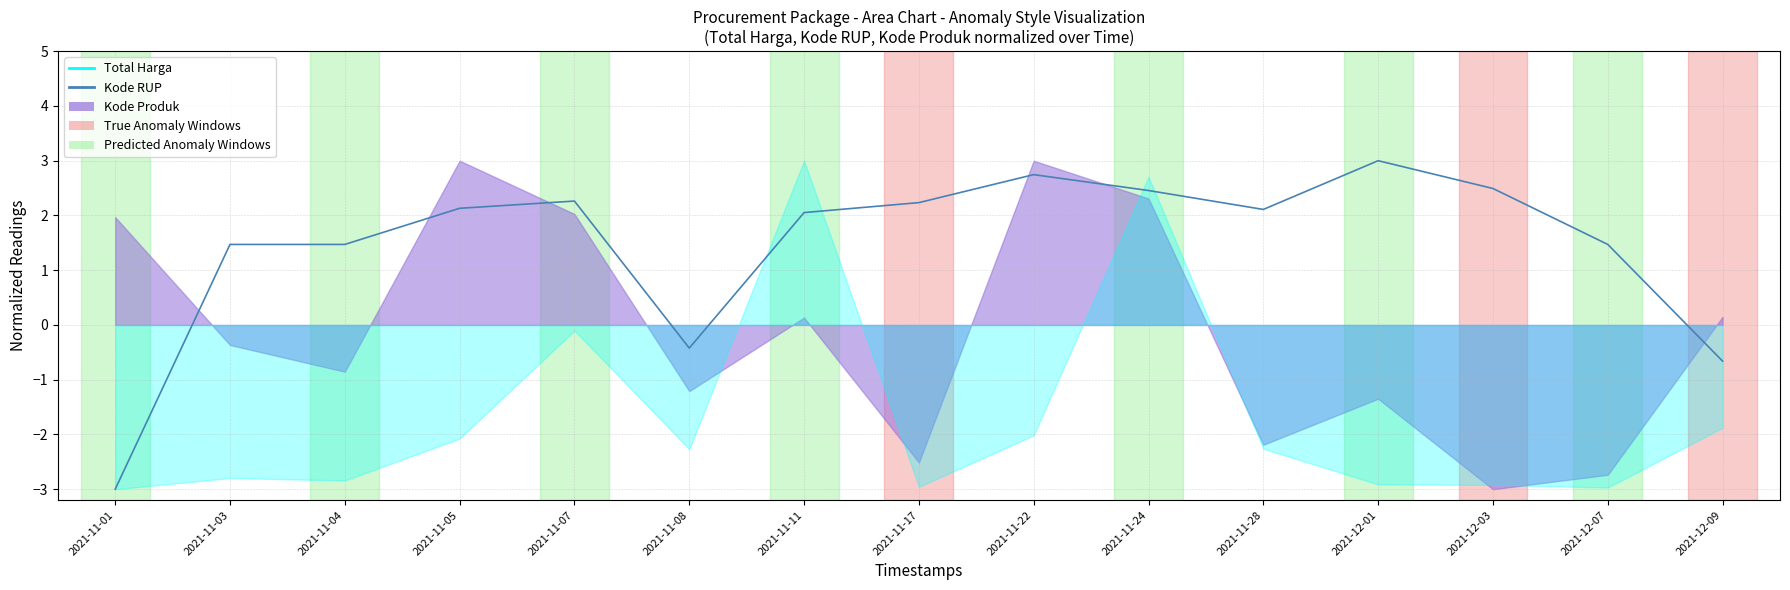

True or false: the data shows 1.5 at 2021-12-07.

True